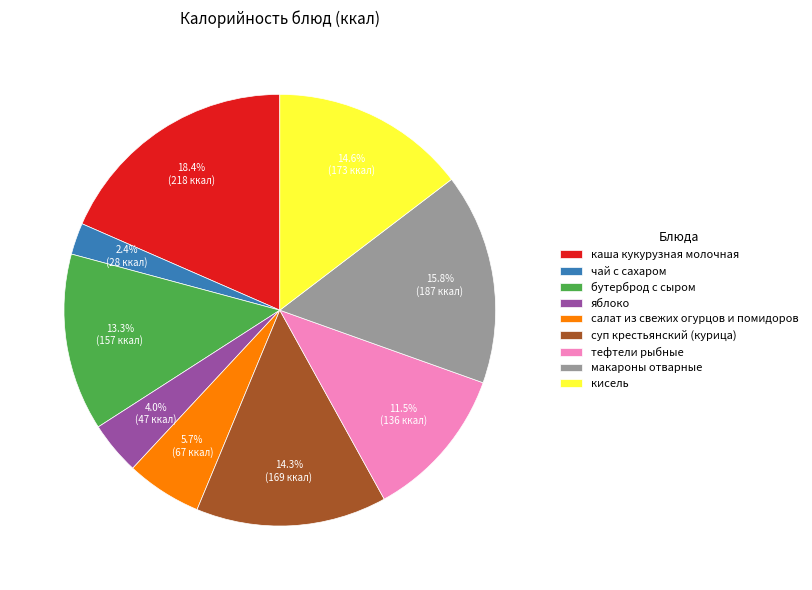

To the nearest percent, what is the average slice percentage?

11%